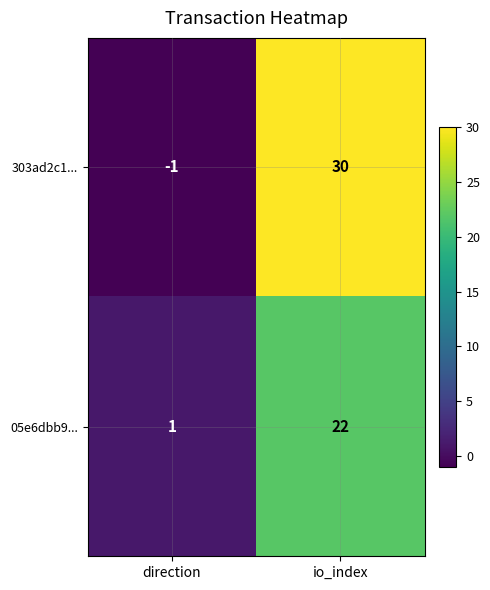

Which series has the largest range (max minus min)?

303ad2c1...